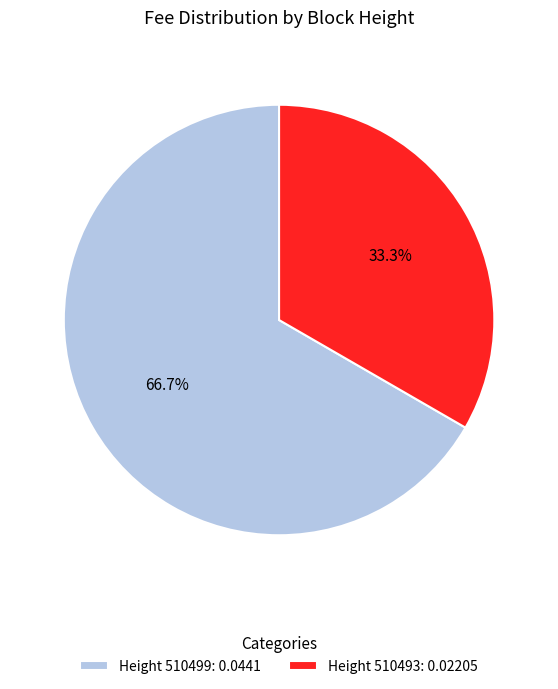

How much of the chart is everything except Height 510493: 0.02205?

66.7%